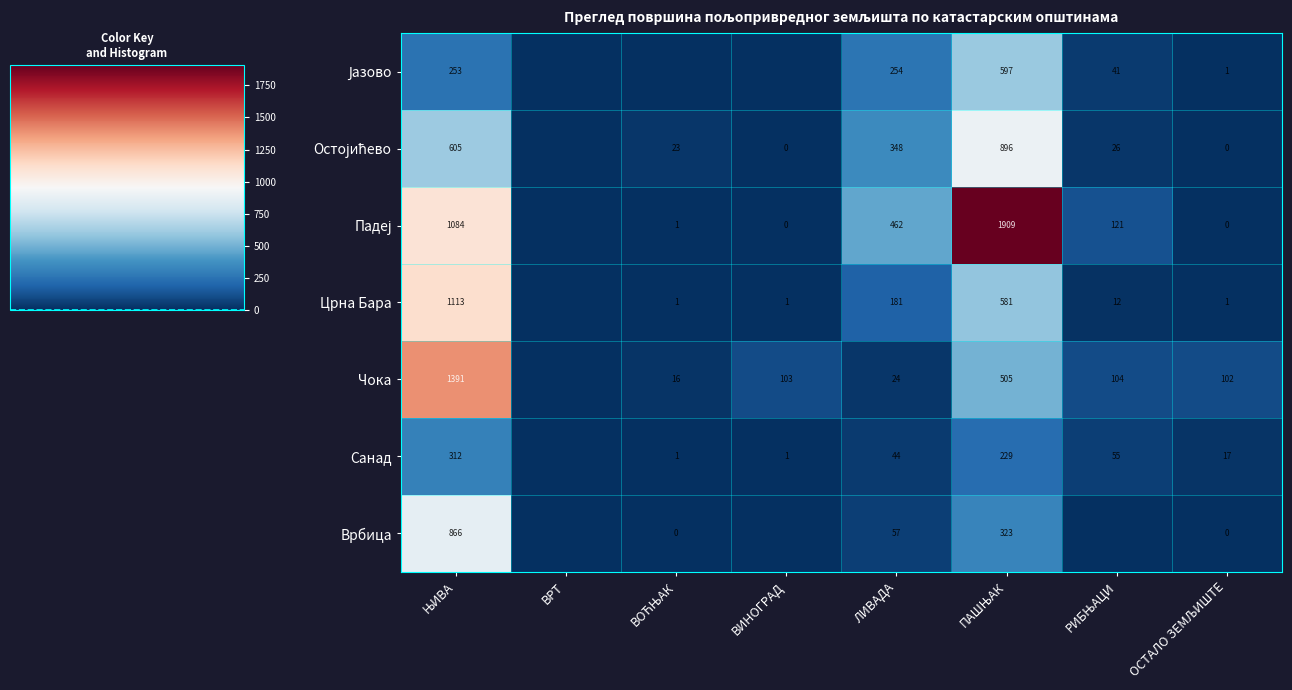

Is the value of Врбица at ПАШЊАК greater than the value of Санад at ЊИВА?

Yes